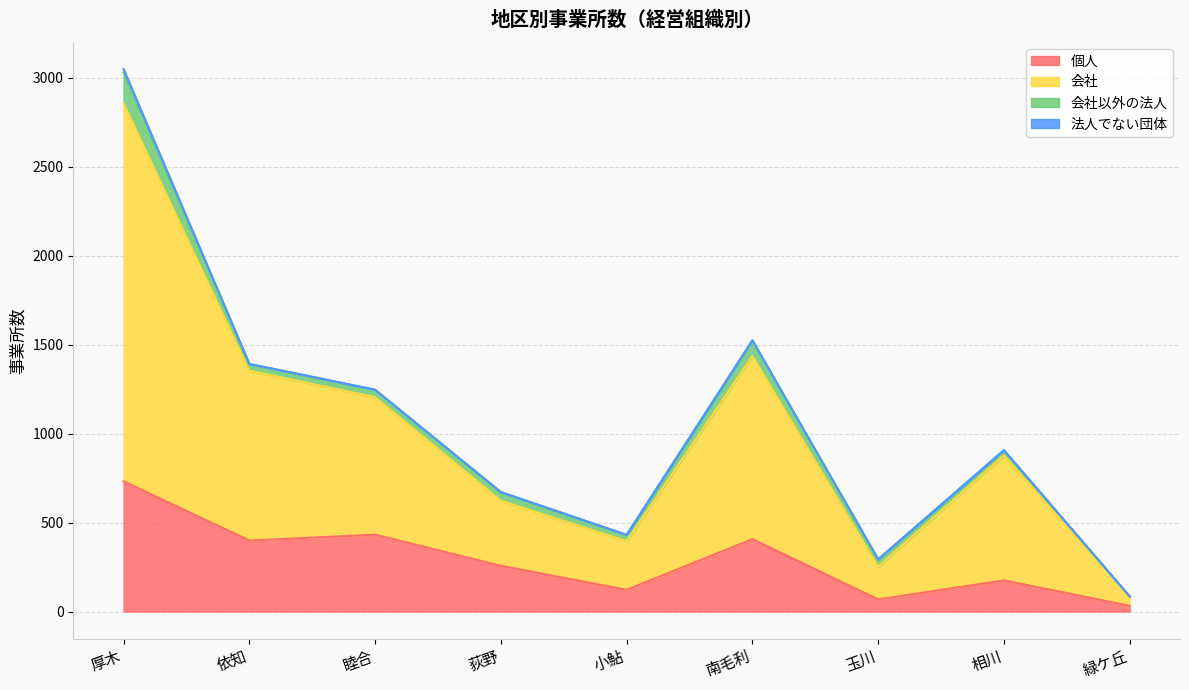

Which series changed the most between 依知 and 小鮎?

会社